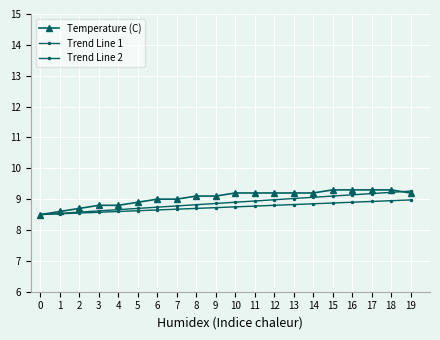

How many lines are shown in the chart?

3